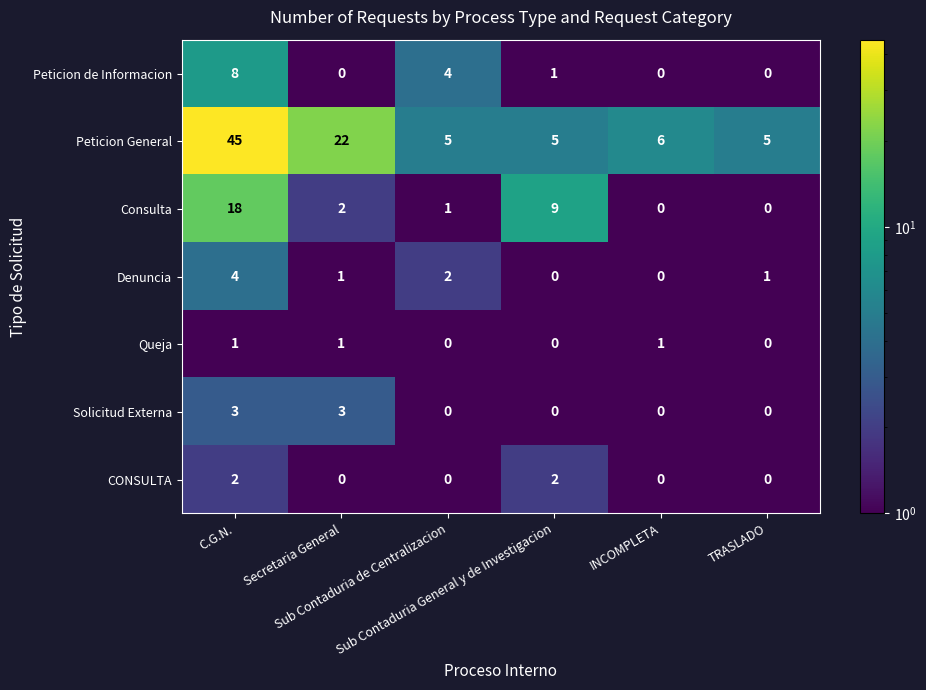

List the series in order of their peak value, highest first.

Peticion General, Consulta, Peticion de Informacion, Denuncia, Solicitud Externa, CONSULTA, Queja